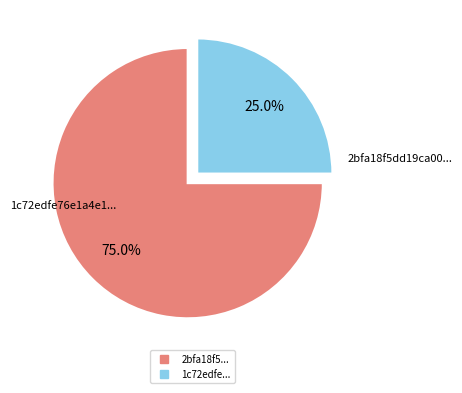

Is there any slice that represents more than half of the pie?

Yes